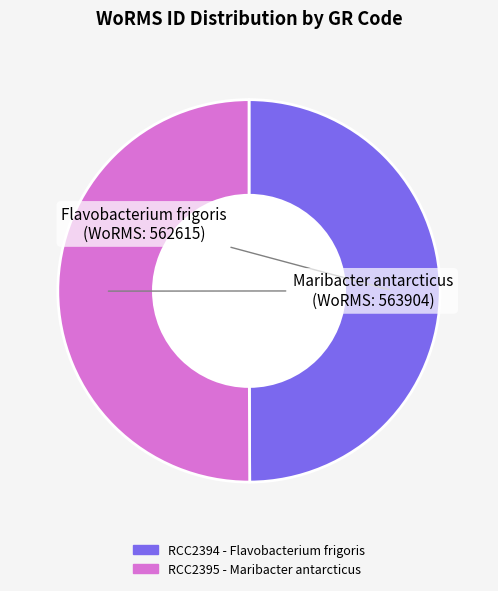

Approximately how many times larger is the value at RCC2394 - Flavobacterium frigoris compared to RCC2395 - Maribacter antarcticus?

1.0